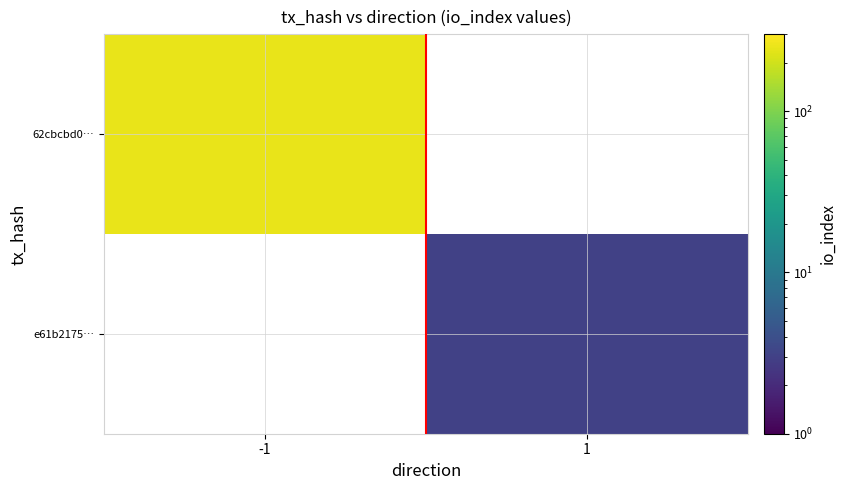

Where is 62cbcbd0… nearest to the value 247?

-1